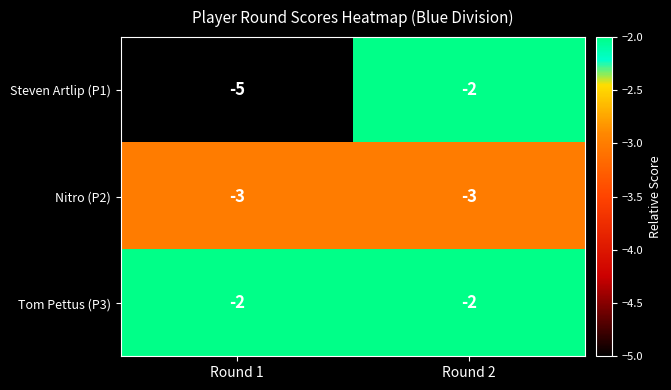

What is the minimum value shown in the chart?

-5